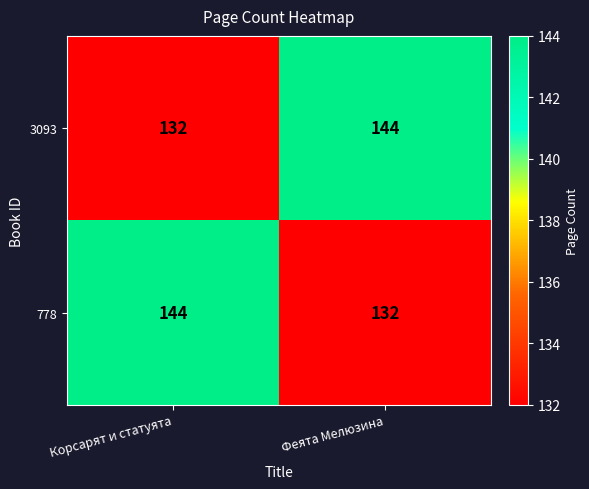

Rank the series at Феята Мелюзина from highest to lowest value.

3093, 778